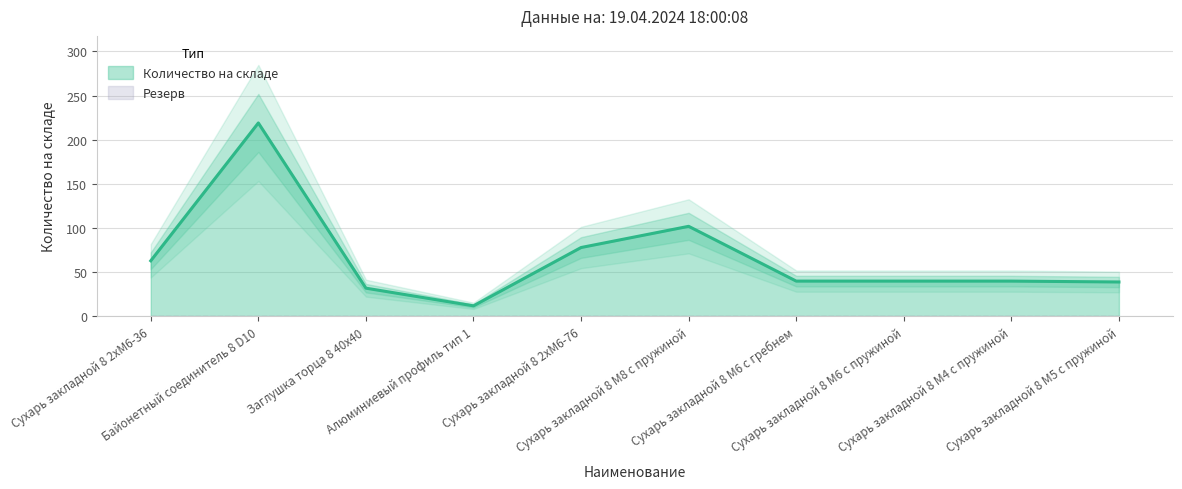

Approximately how many times larger is the value at Сухарь закладной 8 M5 с пружиной compared to Байонетный соединитель 8 D10?

0.2